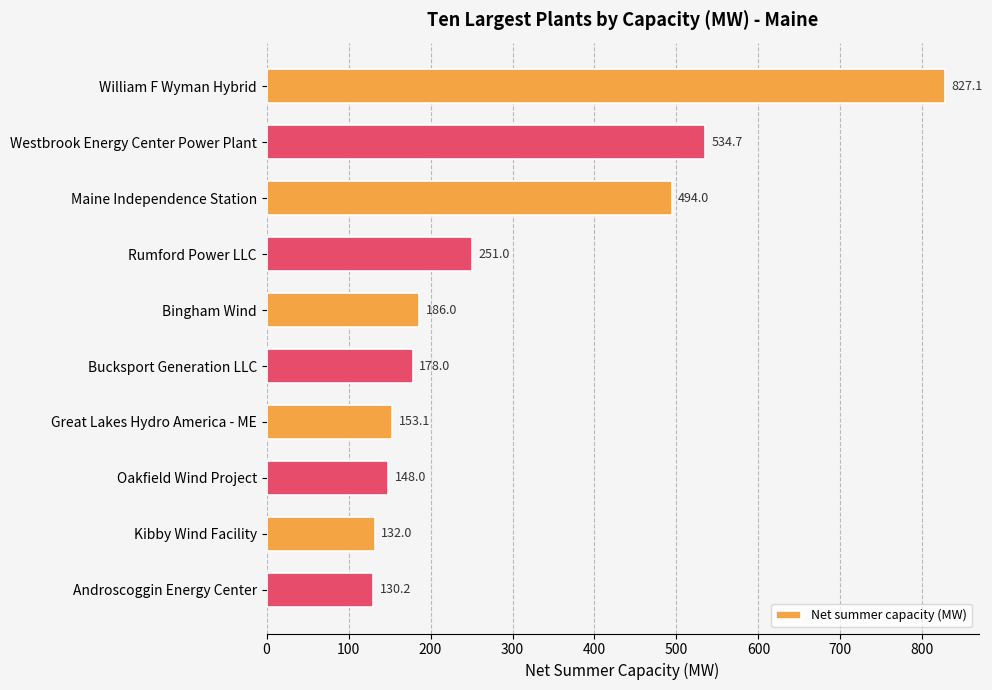

Reading bottom to top, what are all the values shown in this chart?

130.2	132.0	148.0	153.1	178.0	186.0	251.0	494.0	534.7	827.1